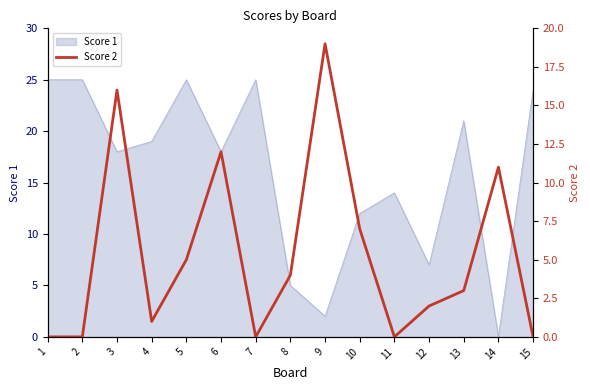

List the labels in order of value, smallest first.

1, 2, 7, 11, 15, 4, 12, 13, 8, 5, 10, 14, 6, 3, 9